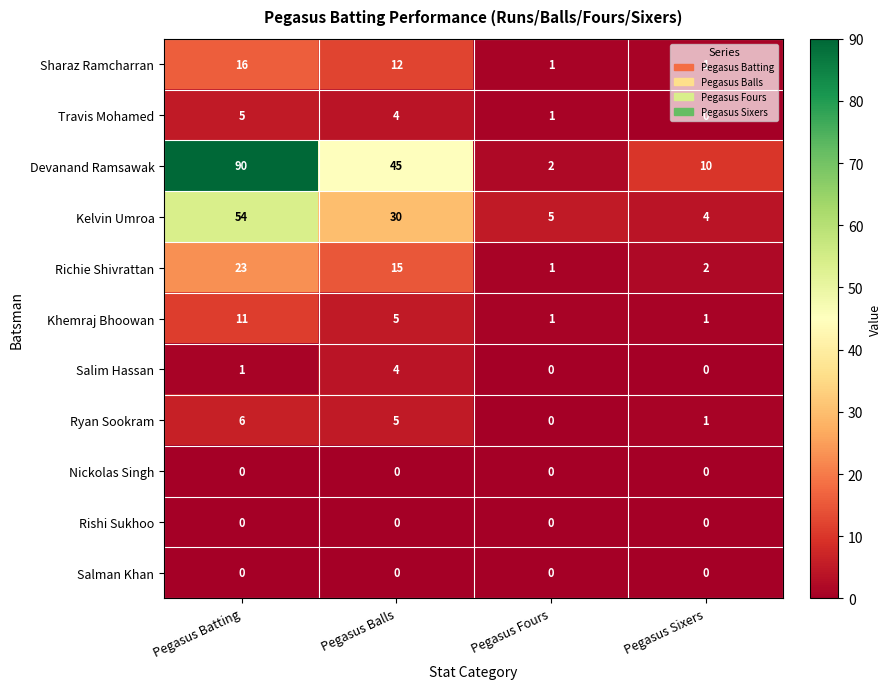

The Ryan Sookram series shows 5 at Pegasus Balls. True or false?

True